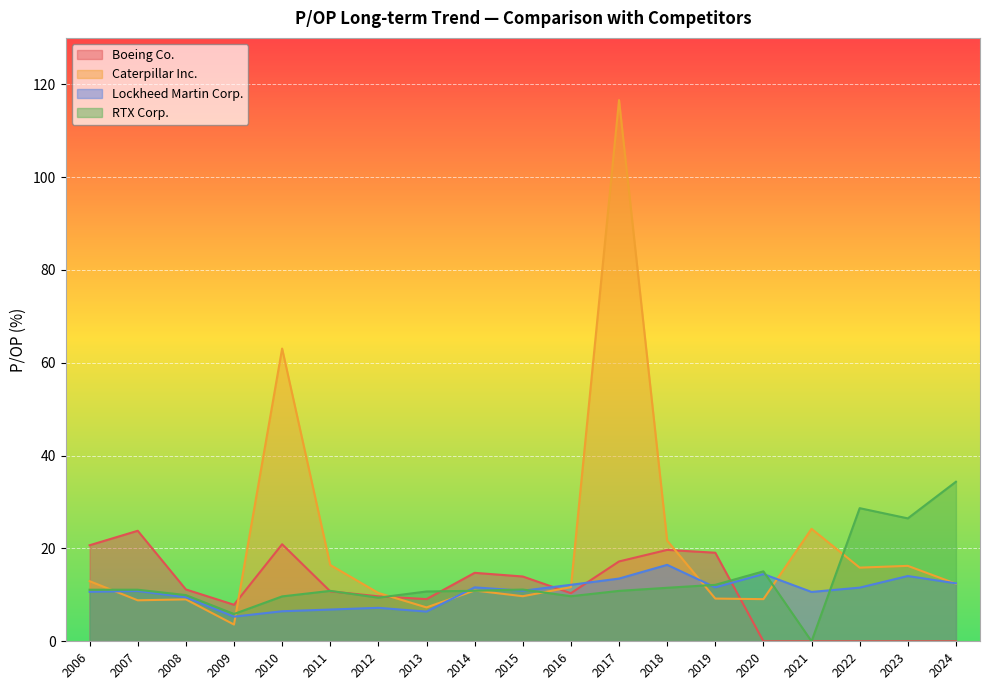

Reading left to right, transcribe all the data shown in this chart.

Boeing Co.: 2024=0.0	2023=0.0	2022=0.0	2021=0.0	2020=0.0	2019=19.1	2018=19.7	2017=17.2	2016=10.4	2015=14.0	2014=14.8	2013=9.1	2012=9.7	2011=10.8	2010=20.9	2009=7.9	2008=11.2	2007=23.8	2006=20.7
Caterpillar Inc.: 2024=12.4	2023=16.2	2022=15.9	2021=24.2	2020=9.1	2019=9.2	2018=21.7	2017=116.6	2016=11.7	2015=9.7	2014=10.9	2013=7.3	2012=10.4	2011=16.4	2010=63.1	2009=3.6	2008=9.0	2007=8.8	2006=12.9
Lockheed Martin Corp.: 2024=12.5	2023=14.1	2022=11.6	2021=10.6	2020=14.5	2019=11.6	2018=16.5	2017=13.5	2016=12.2	2015=10.9	2014=11.6	2013=6.4	2012=7.2	2011=6.8	2010=6.5	2009=5.3	2008=9.5	2007=10.8	2006=10.7
RTX Corp.: 2024=34.4	2023=26.5	2022=28.7	2021=0.0	2020=15.1	2019=12.2	2018=11.5	2017=10.9	2016=9.7	2015=11.2	2014=10.9	2013=10.7	2012=9.4	2011=10.9	2010=9.7	2009=5.9	2008=9.9	2007=11.1	2006=11.1